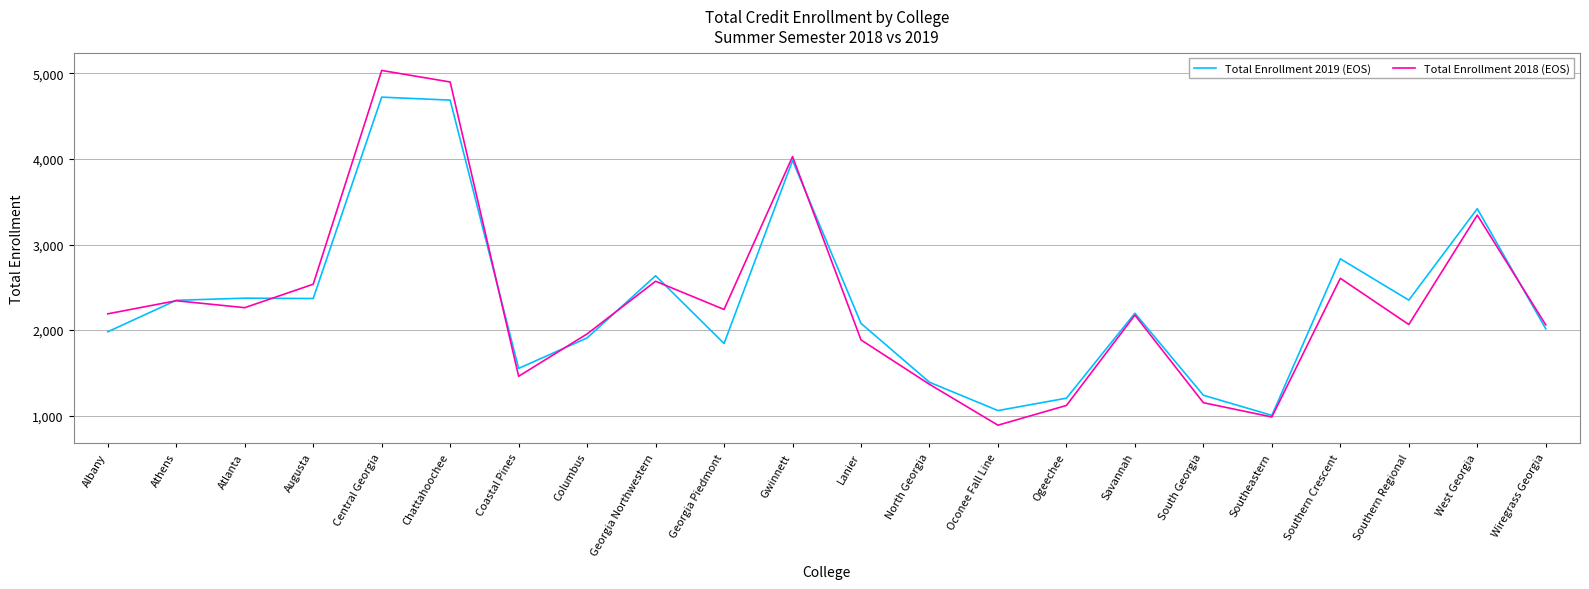

At which category is the sum across all series the highest?

Central Georgia